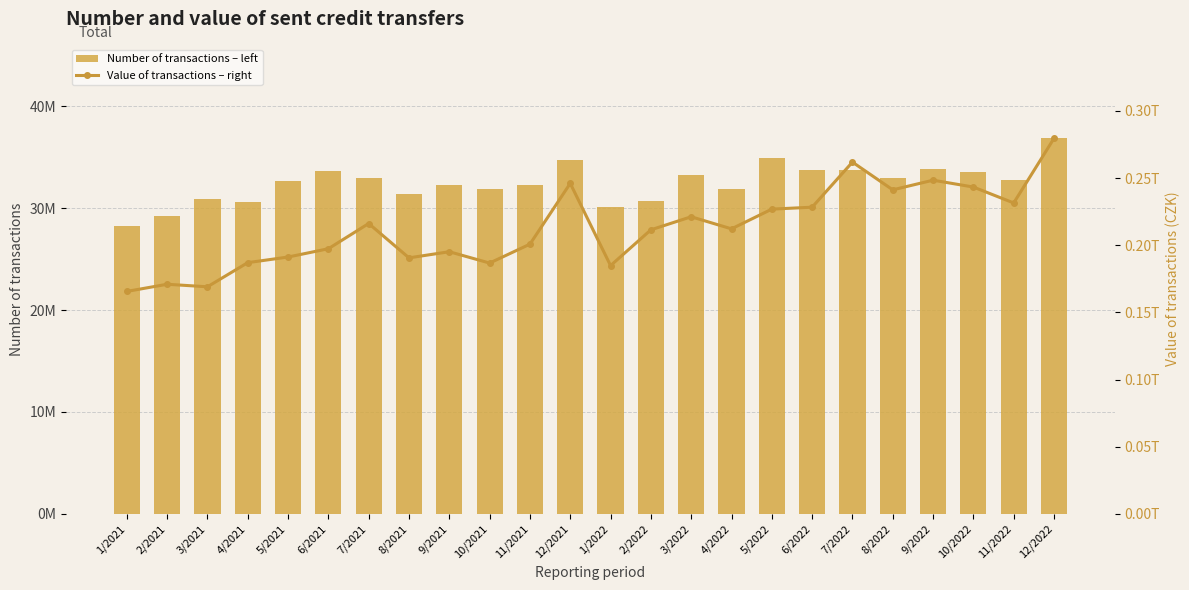

How many values in the Value of transactions – right series exceed 212232153871?

12